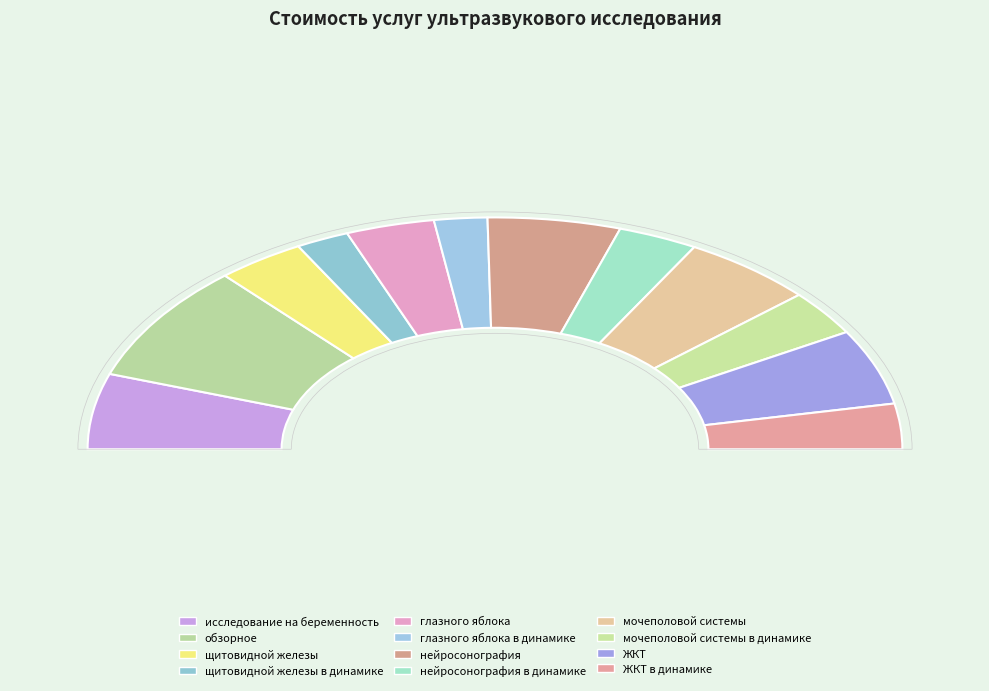

Rank the categories by value from highest to lowest.

обзорное, исследование на беременность, нейросонография, мочеполовой системы, ЖКТ, щитовидной железы, глазного яблока, нейросонография в динамике, мочеполовой системы в динамике, ЖКТ в динамике, щитовидной железы в динамике, глазного яблока в динамике